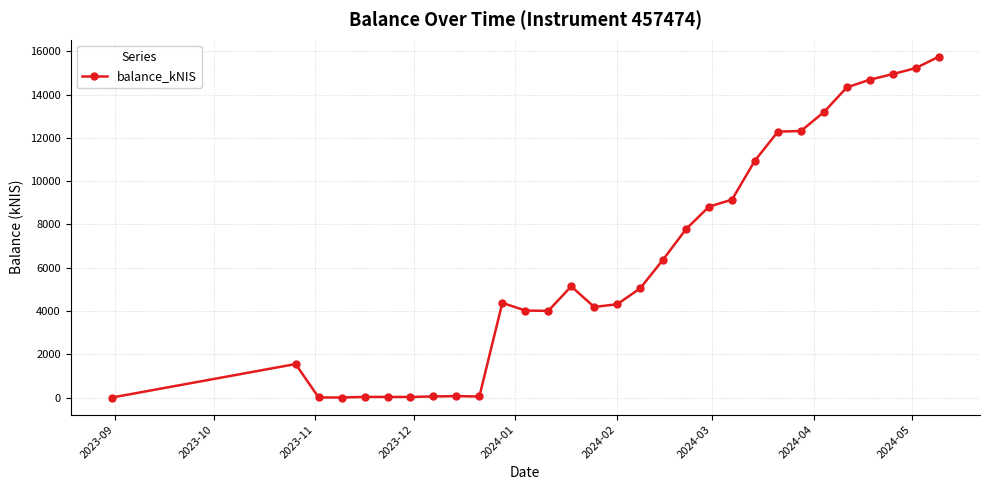

True or false: there are more than 0 points higher than both neighbors.

True